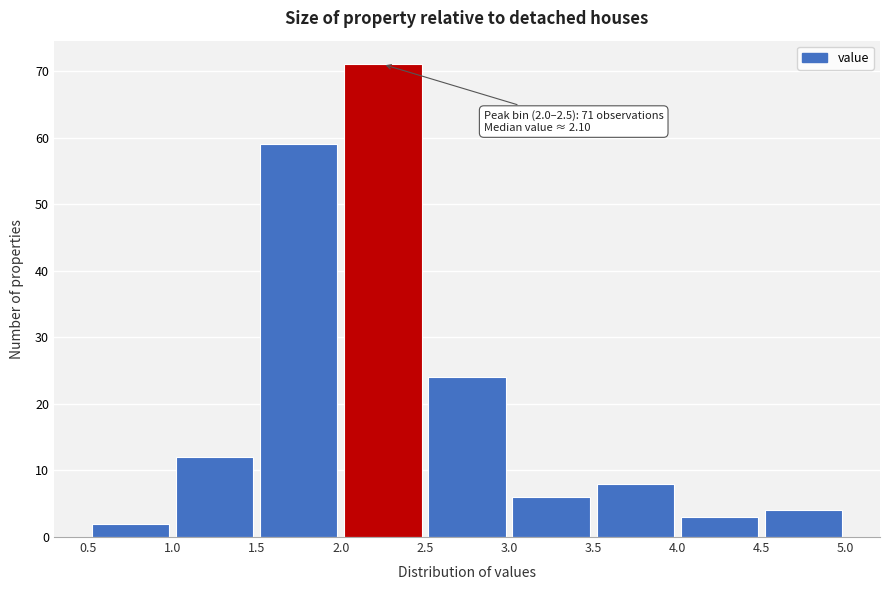

Over which range of the x-axis is the bar tallest?

2.0 to 2.5